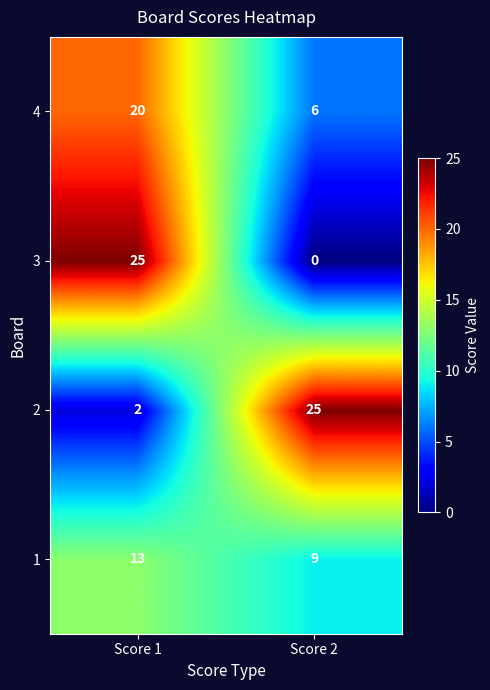

Which series has the largest range (max minus min)?

3